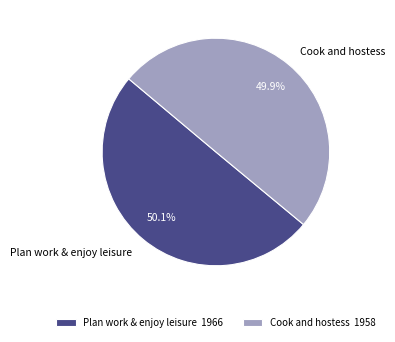

Is there any slice that represents more than half of the pie?

Yes